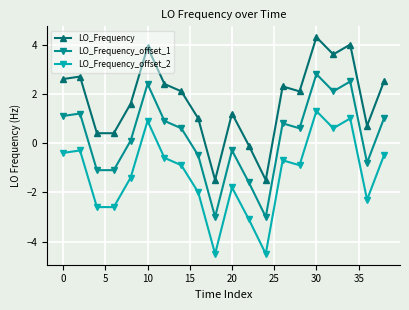

What is the highest value of the LO_Frequency series?

4.3